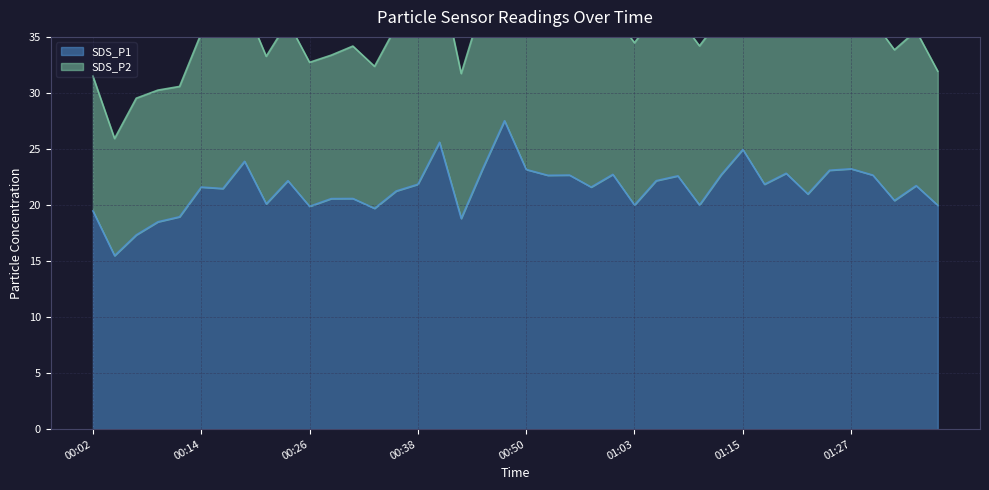

Which label corresponds to the smallest value in the chart?

00:04